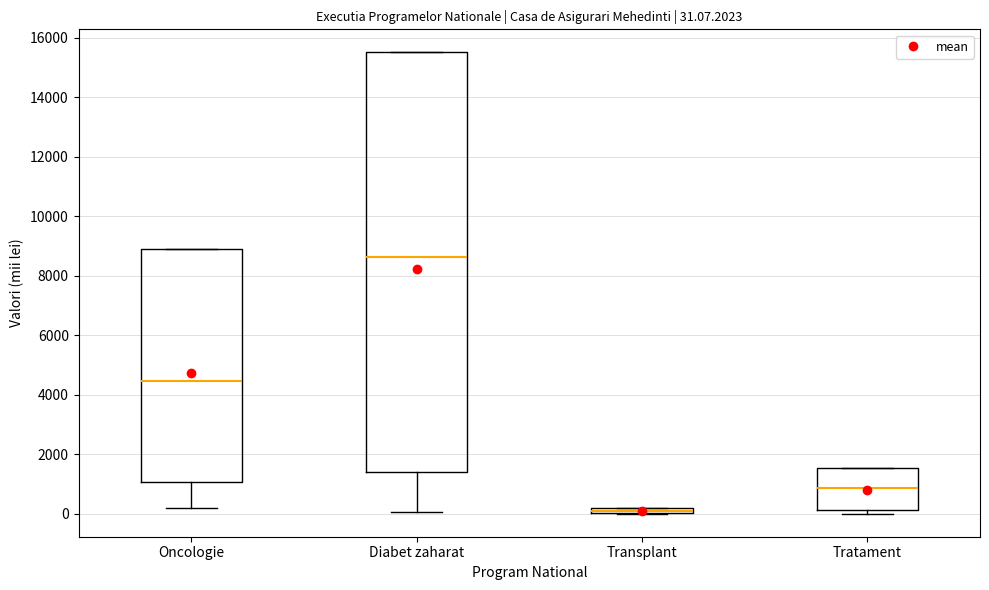

Which box has the lowest median line?

Transplant